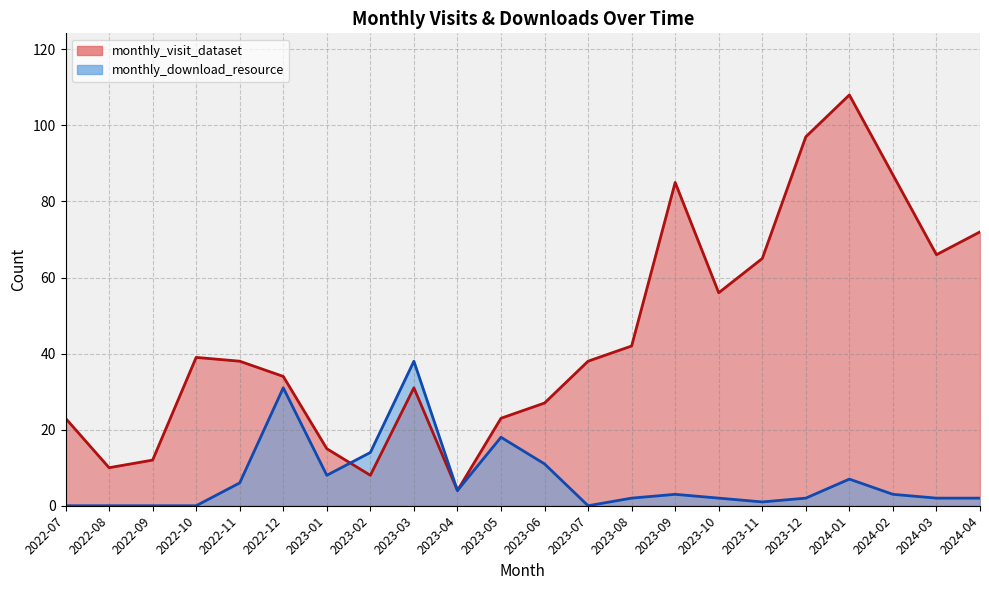

Does the chart display data point markers on the line(s)?

No